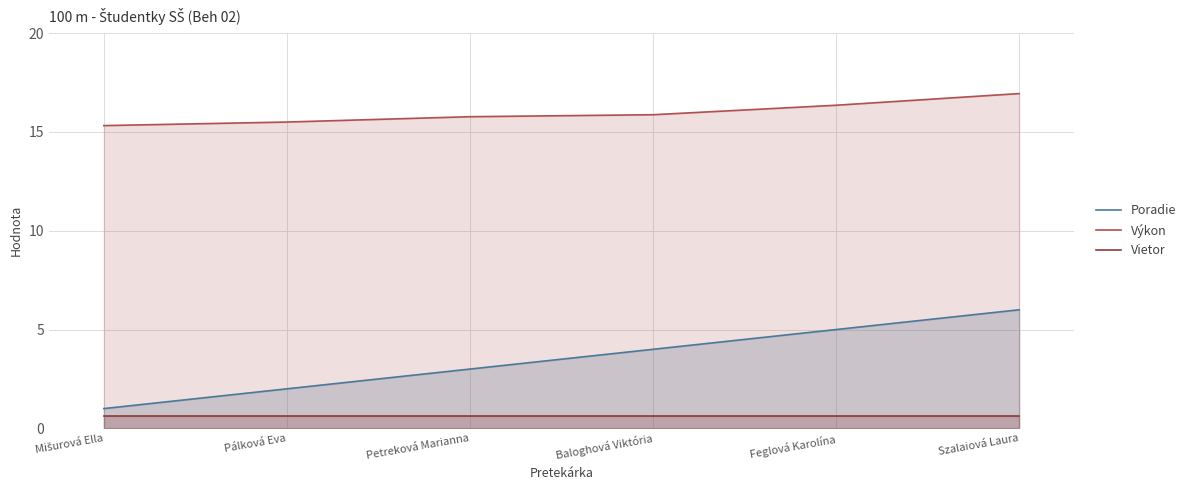

Rank the series by their maximum value, from lowest to highest.

Vietor, Poradie, Výkon